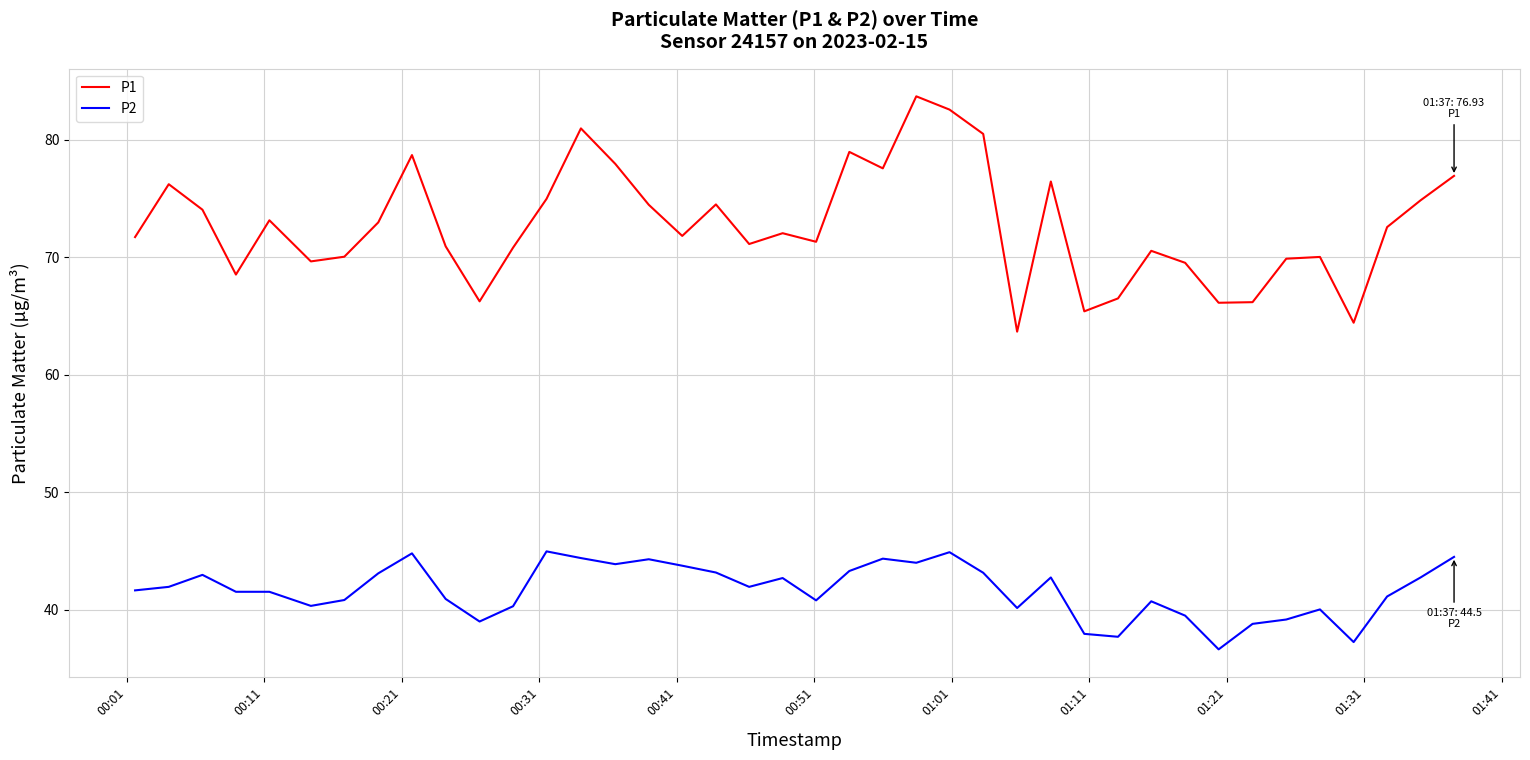

Which series has the largest range (max minus min)?

P1